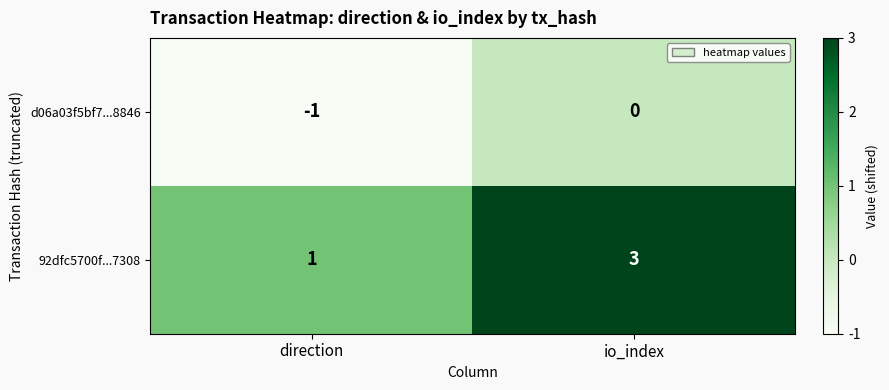

Which category has the lowest value across all series?

direction